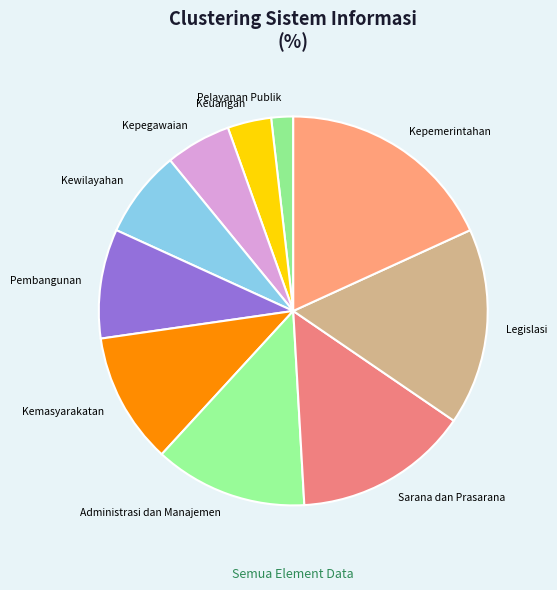

Is the sum of Kewilayahan and Kemasyarakatan greater than half?

No